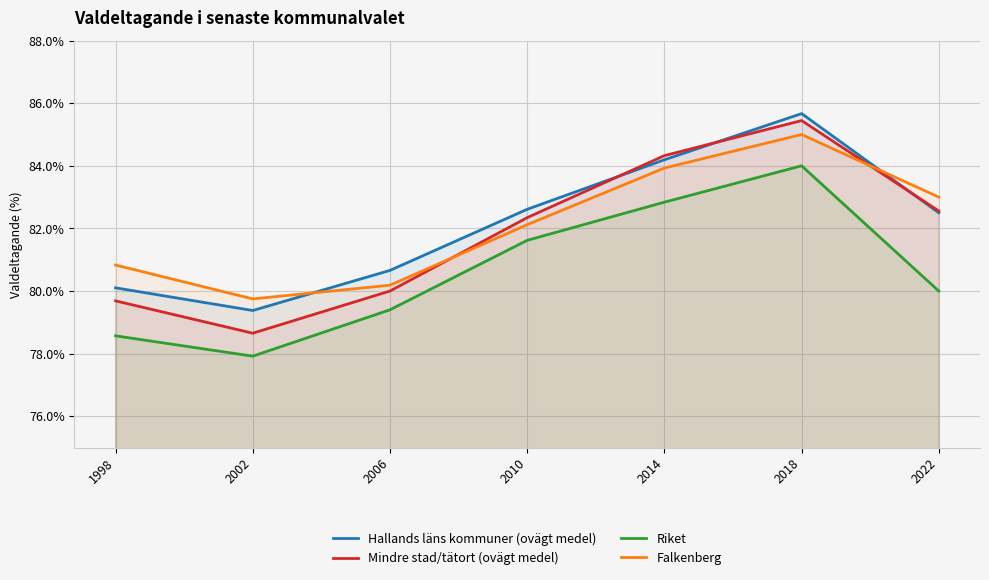

Reading left to right, what are all the values shown in this chart?

Hallands läns kommuner (ovägt medel): 80.1	79.4	80.7	82.6	84.2	85.7	82.5
Mindre stad/tätort (ovägt medel): 79.7	78.7	80.0	82.3	84.3	85.4	82.6
Riket: 78.6	77.9	79.4	81.6	82.8	84.0	80.0
Falkenberg: 80.8	79.8	80.2	82.1	83.9	85.0	83.0